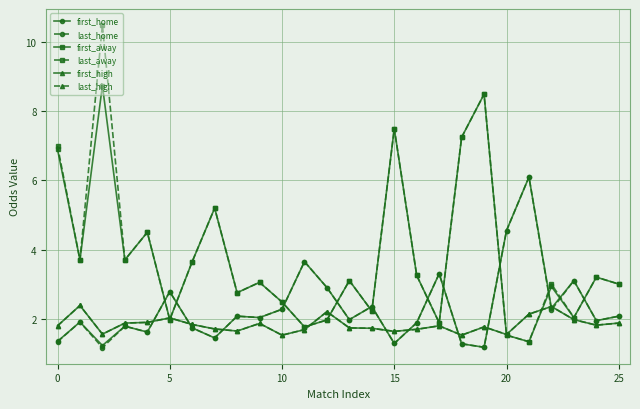

What is the sum of all first_away values?

98.1